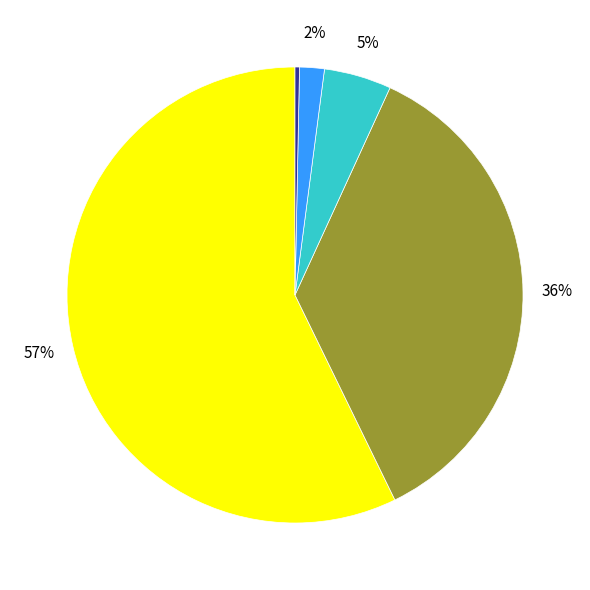

To the nearest percent, what is the difference between the largest and smallest slice percentages?

57%